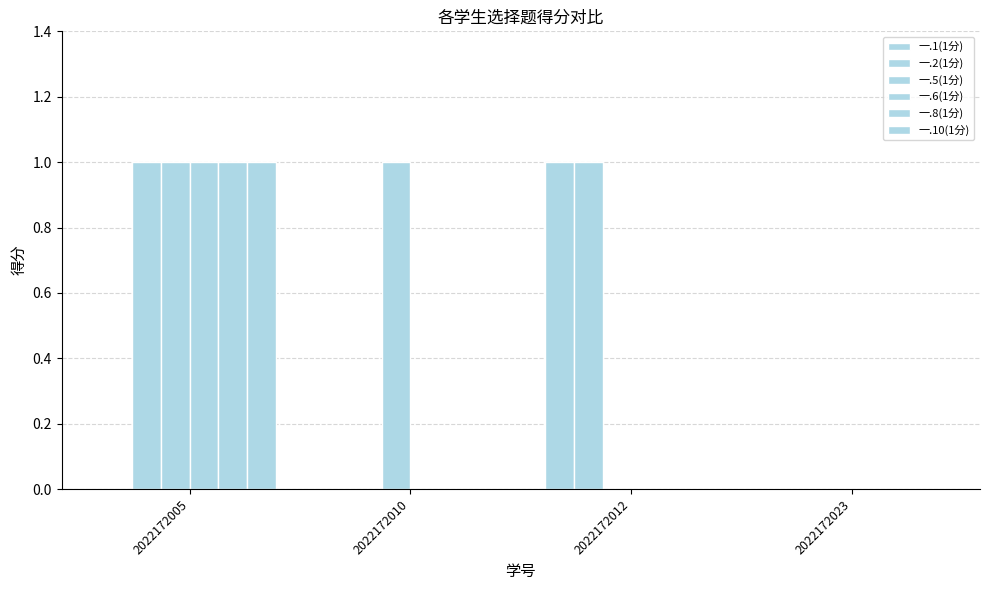

At how many categories does at least one series exceed 0?

3